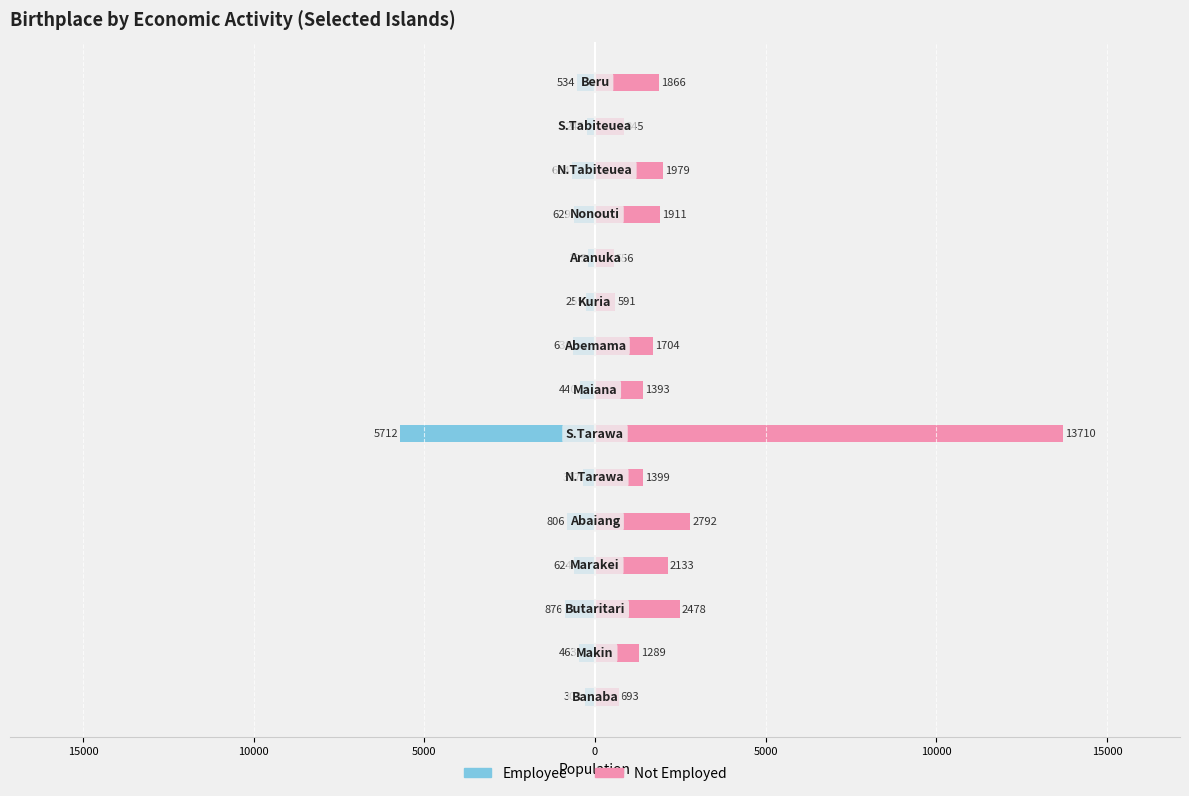

What is the difference between the maximum and minimum values in the Not Employed series?

13154